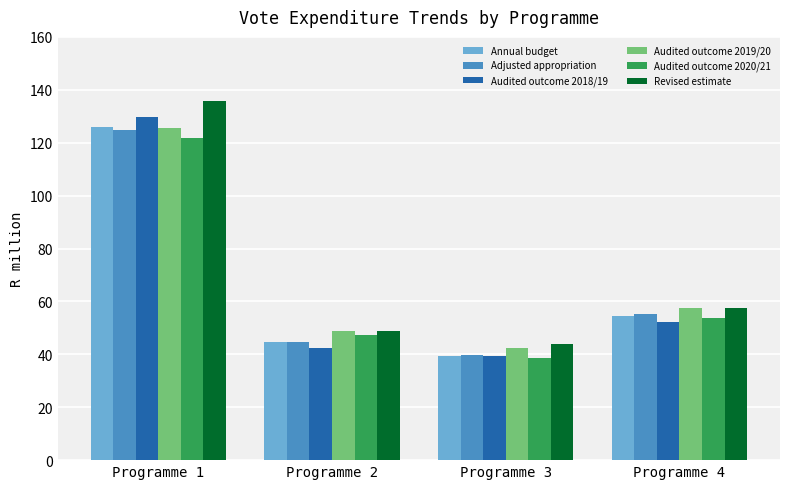

What is the average value of the Audited outcome 2019/20 series?

68.6